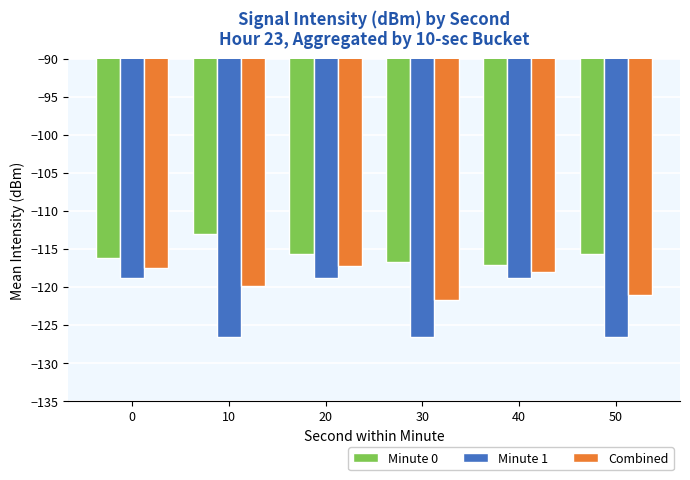

Is the value of Minute 0 at 0 greater than the value of Combined at 40?

Yes